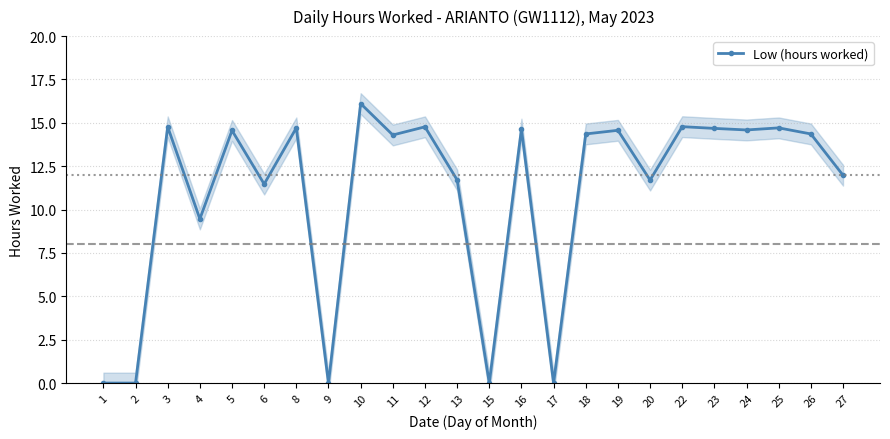

Read the value at 4.

9.5